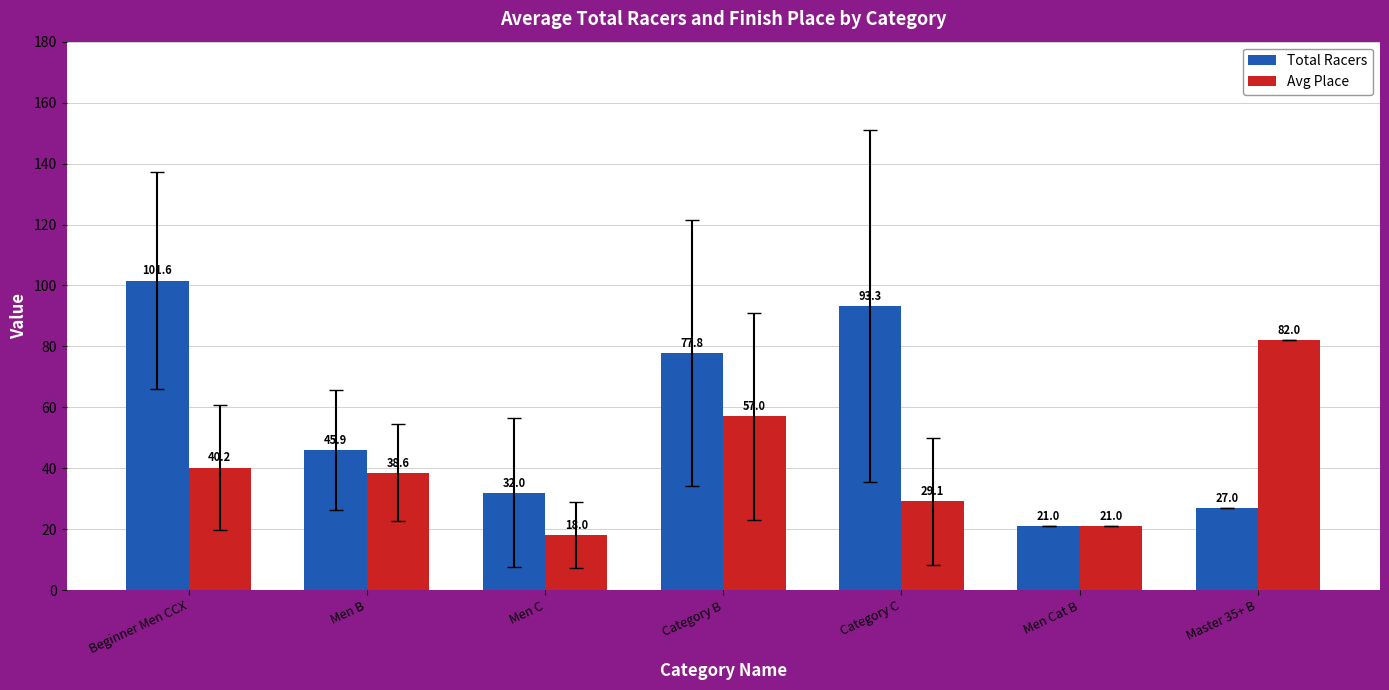

What is the sum of all Total Racers values?

398.6